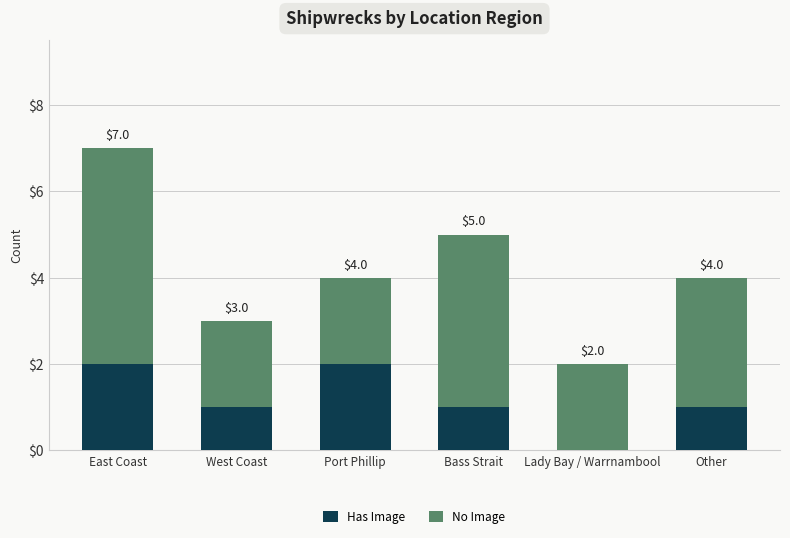

At which label does Has Image first exceed 1?

East Coast